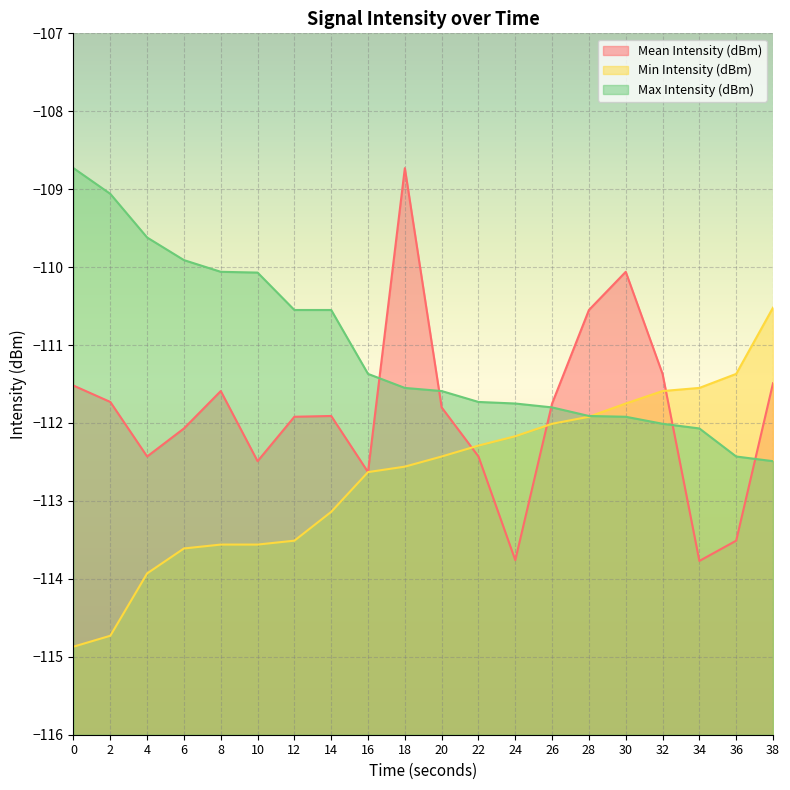

What is the difference between the second highest and minimum values in the Mean Intensity (dBm) series?

3.7